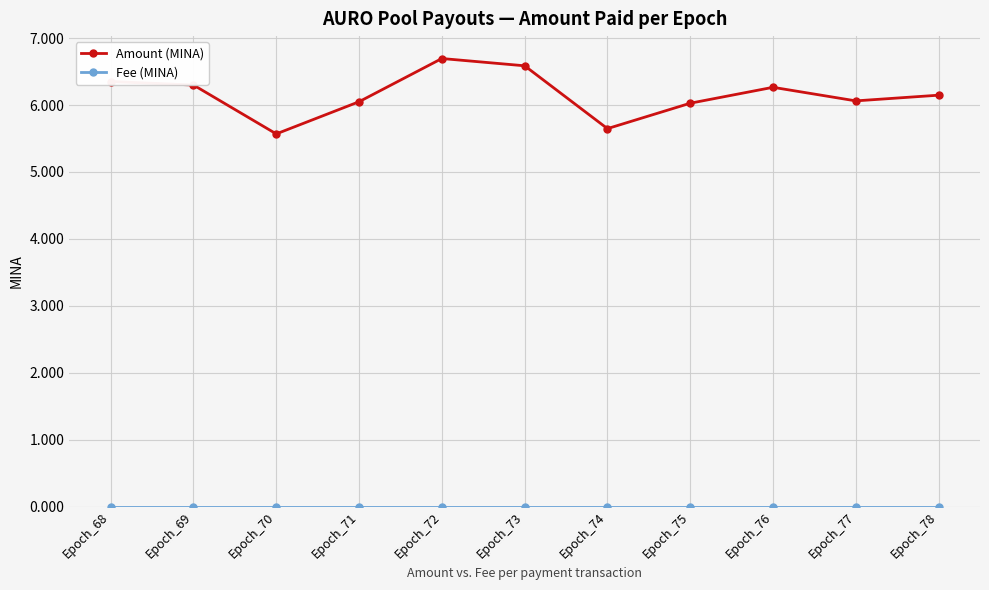

Which series has the widest spread of values?

Amount (MINA)